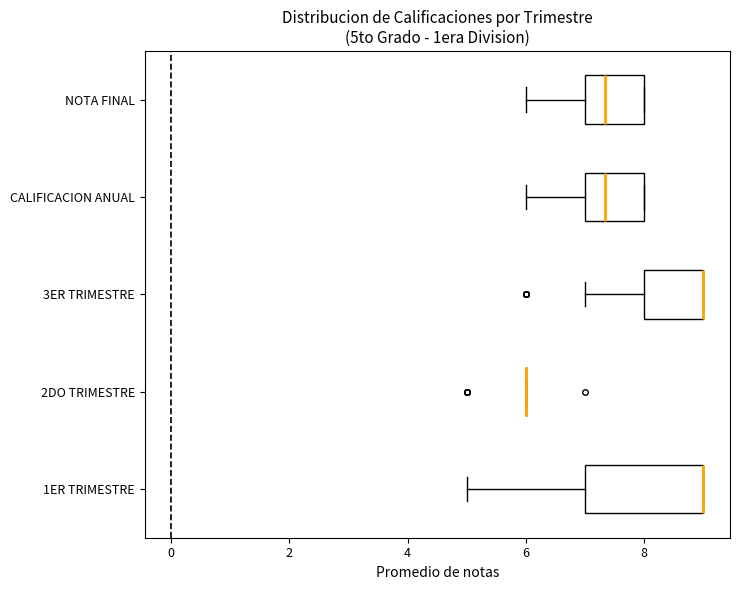

Reading bottom to top, transcribe this box plot: for each box, give where its median line is, the range the box spans, and where its two whiskers end, as read against the x-axis. The values are not printed on the chart, so give them approximately, as read against the axis.

1ER TRIMESTRE: median 9.0 (drawn on the box's right edge), box 7.0 to 9.0, whiskers 5.0 to 9.0
2DO TRIMESTRE: box collapsed to a line at 6.0, whiskers 6.0 to 6.0
3ER TRIMESTRE: median 9.0 (drawn on the box's right edge), box 8.0 to 9.0, whiskers 7.0 to 9.0
CALIFICACION ANUAL: median 7.4, box 7.0 to 8.0, whiskers 6.0 to 8.0
NOTA FINAL: median 7.4, box 7.0 to 8.0, whiskers 6.0 to 8.0